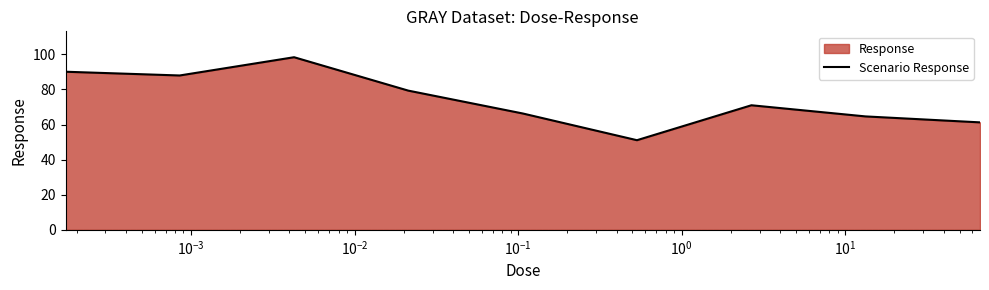

What is the greatest value displayed?

98.4